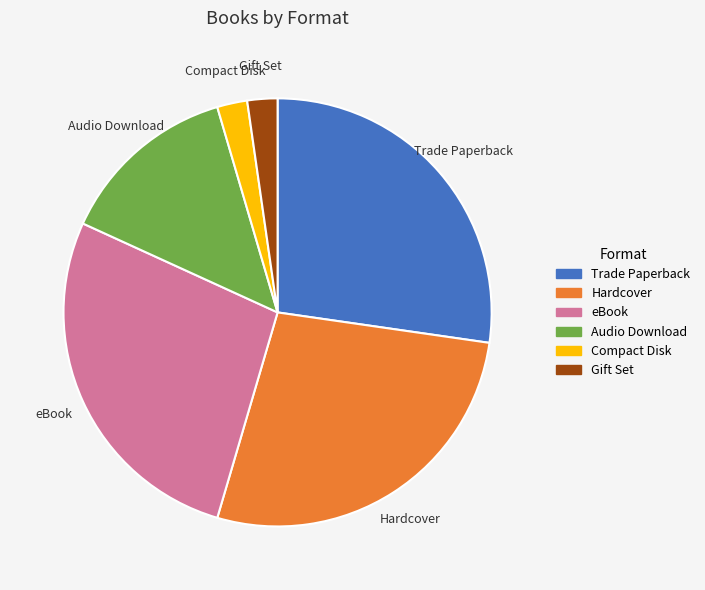

Combined, do Hardcover and Audio Download account for over 50%?

No